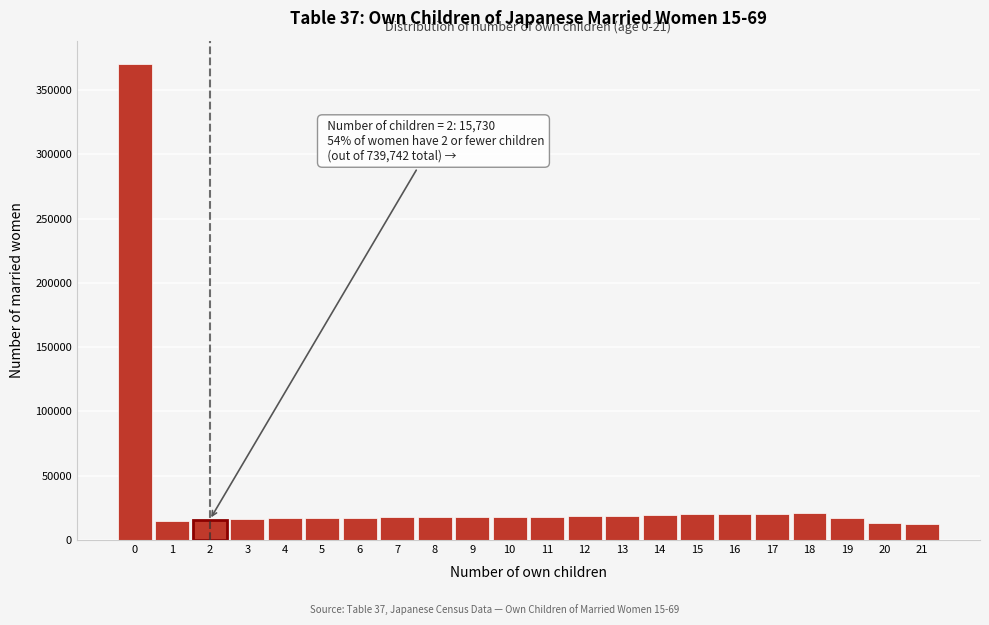

Is it true that the value at 17 is 20121?

True